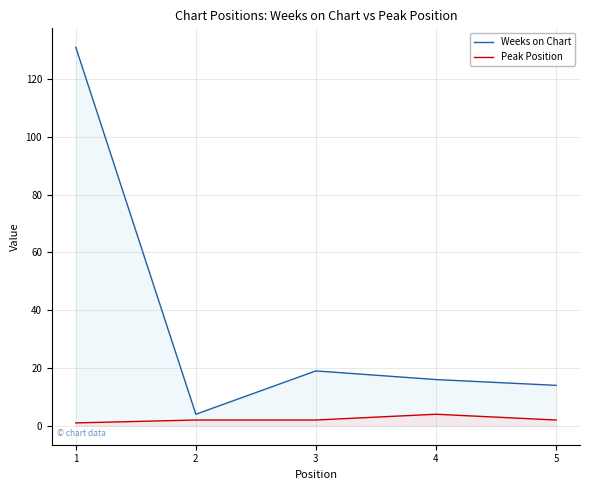

What is the difference between the highest and lowest values at 3?

17